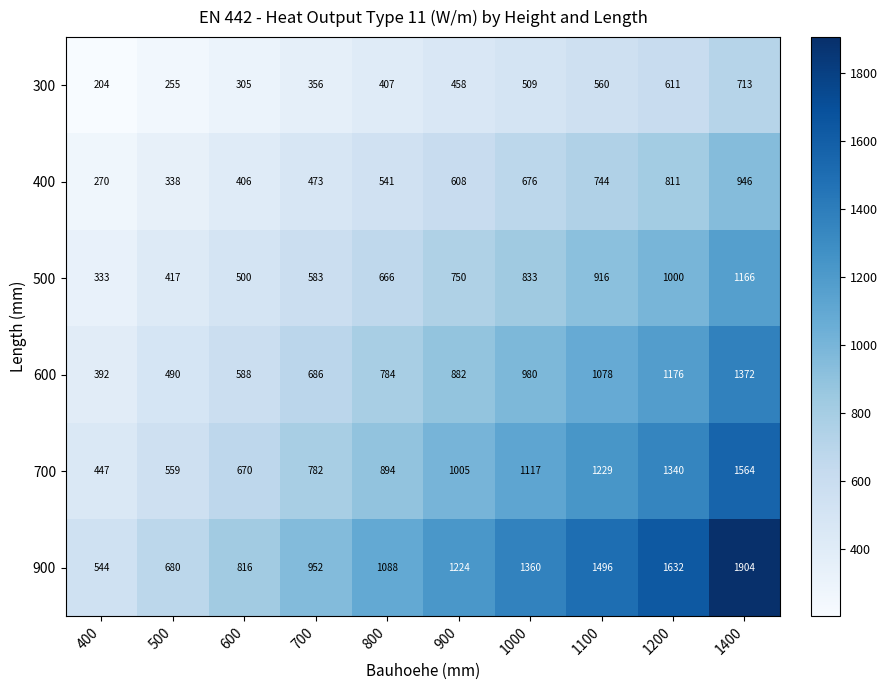

Rank the series by their maximum value, from lowest to highest.

300, 400, 500, 600, 700, 900